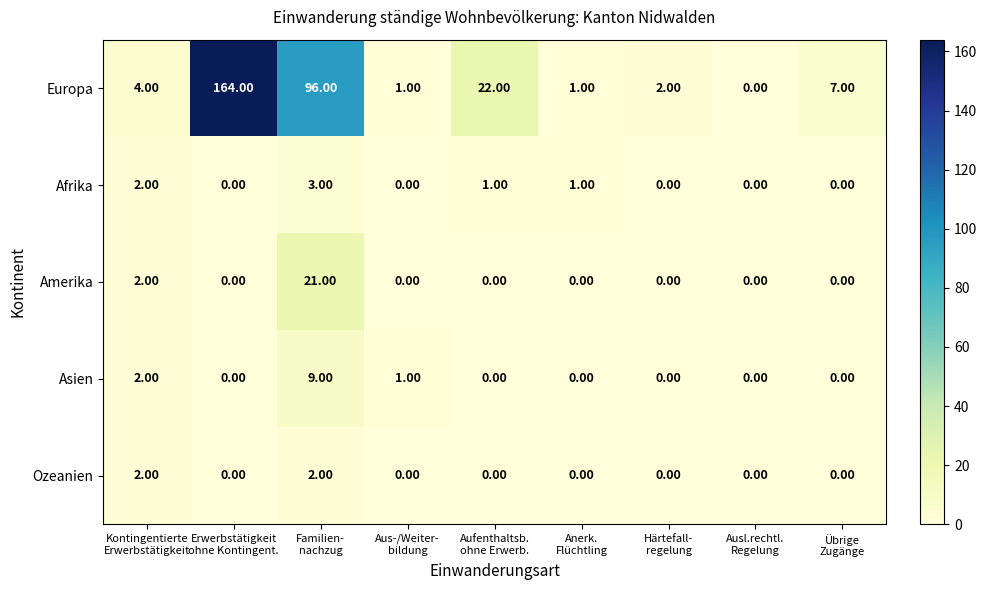

How many values in the Afrika series exceed 0?

4